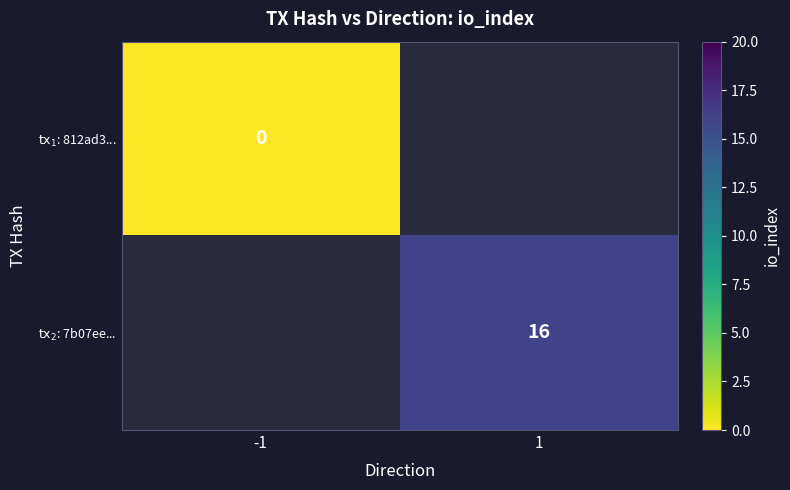

How many categories are shown in the chart?

2